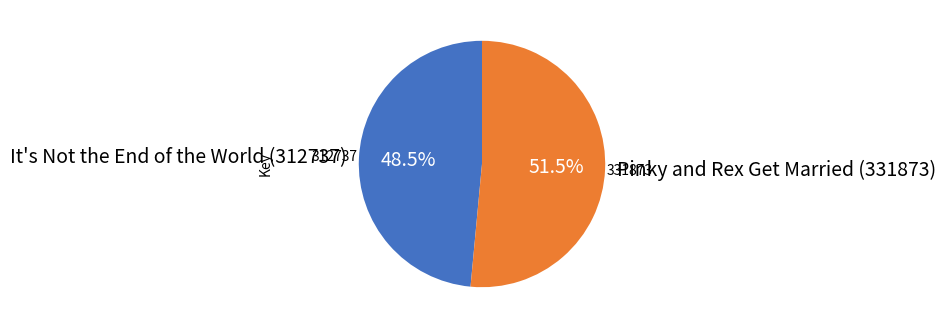

How many segments does this pie chart have?

2